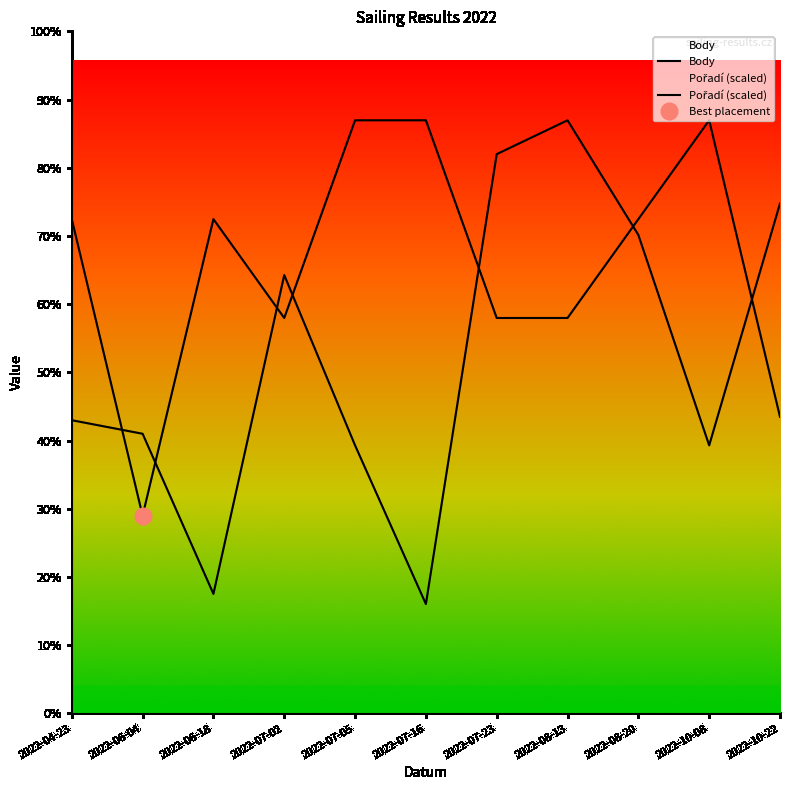

In Body, how many points are lower than both neighbors (excluding endpoints)?

3